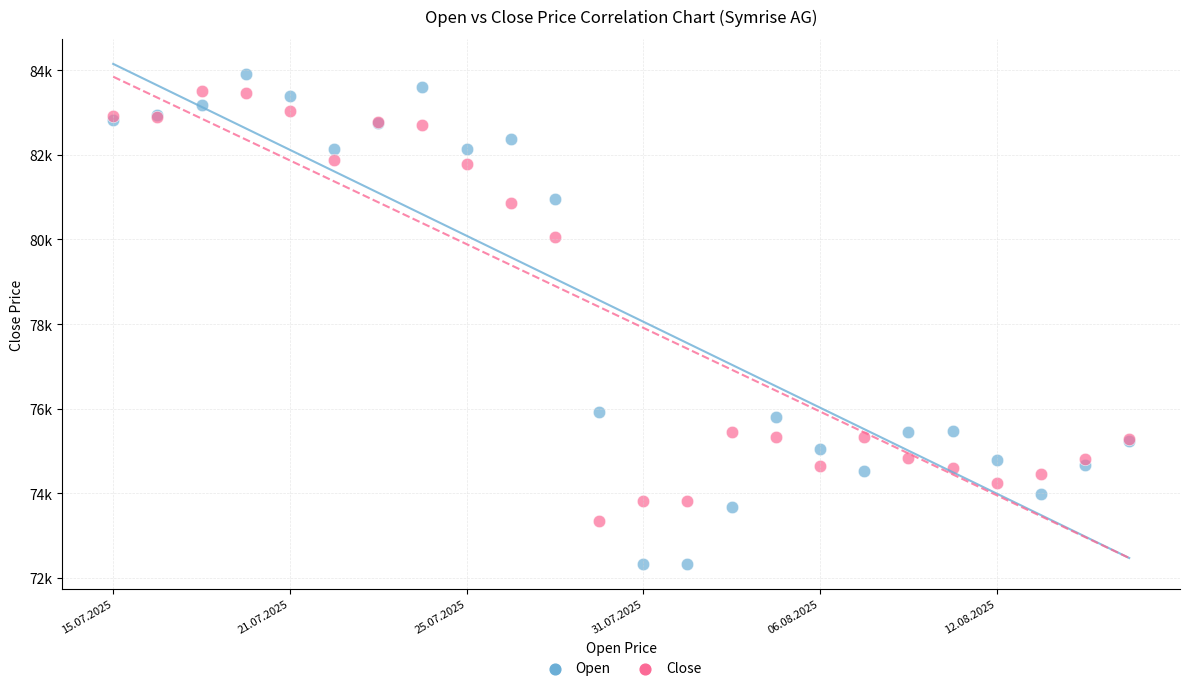

Which series reaches the maximum Y coordinate?

Open